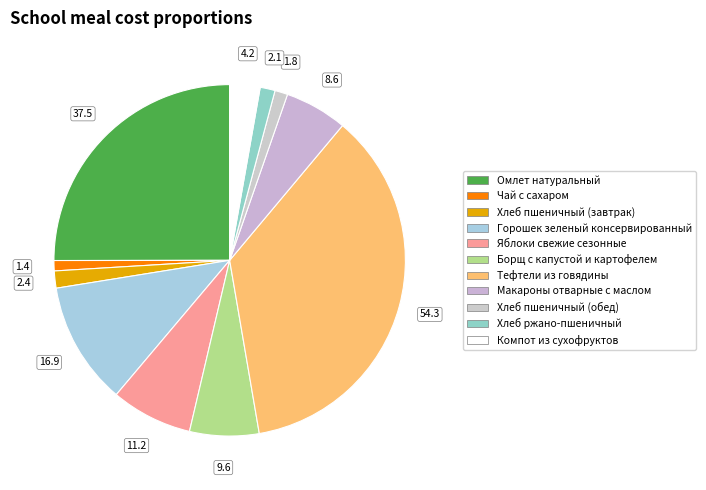

To the nearest percent, what portion does Горошек зеленый консервированный represent?

11%